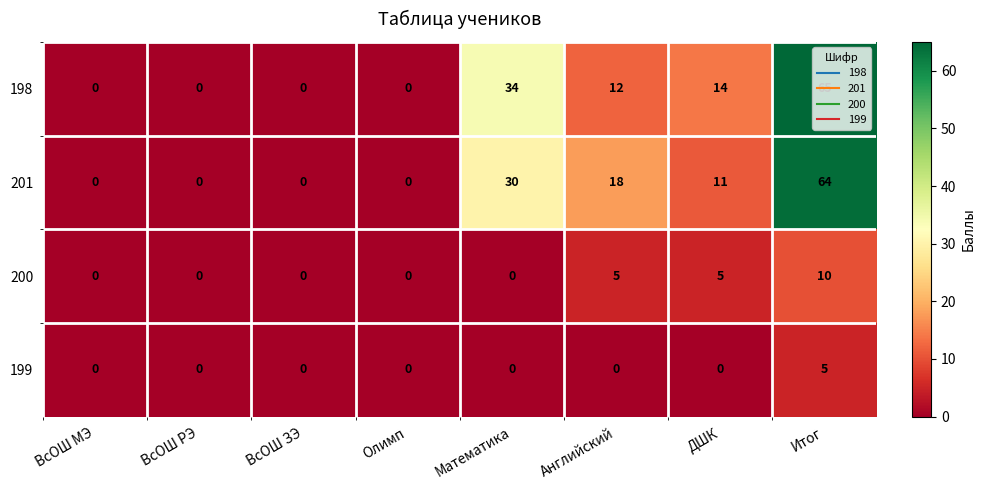

Which series changed the most between ВсОШ ЗЭ and Математика?

198